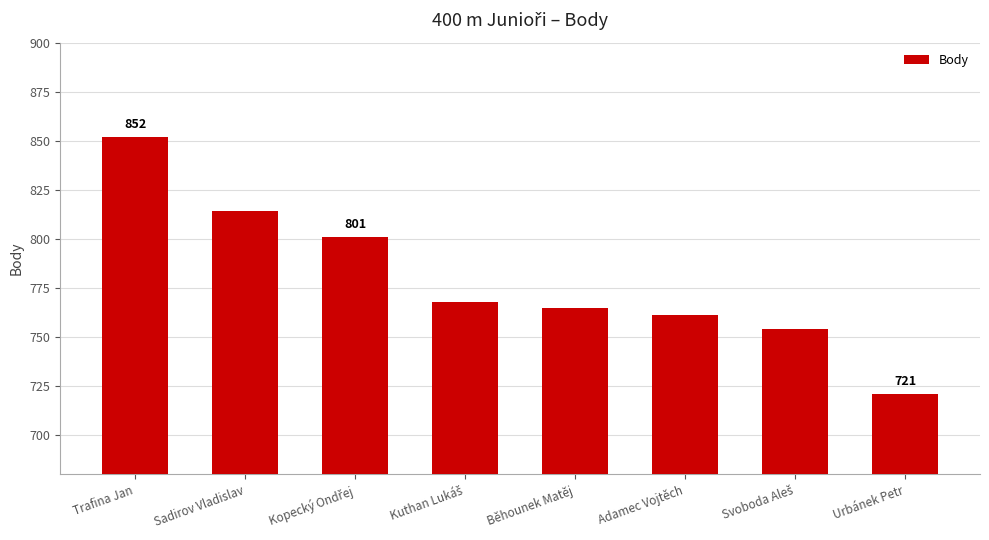

What value does the data have at Urbánek Petr, to the nearest 5?

720